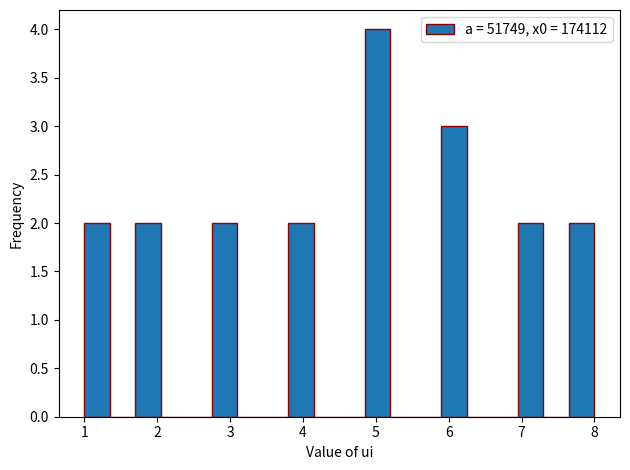

Around what value on the x-axis is the tallest bar? Give the approximate position of its centre, as read against the axis.

5.0